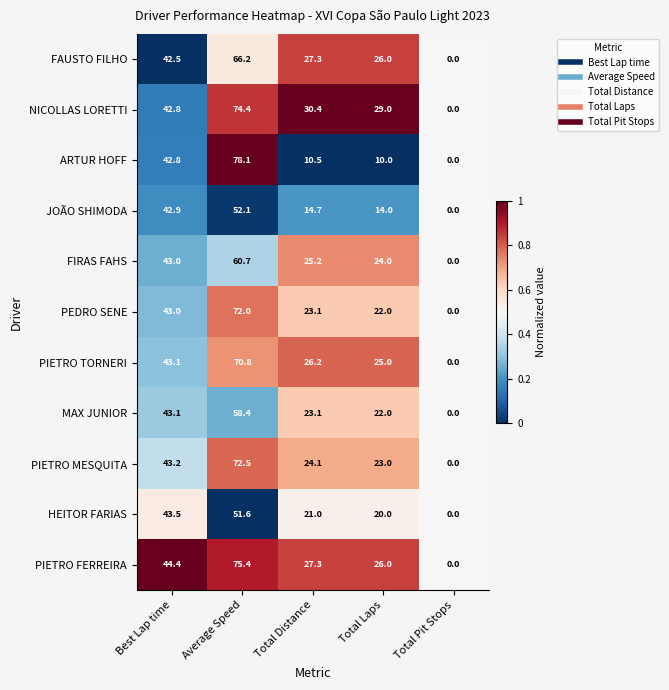

The FIRAS FAHS series shows 0.0 at Total Pit Stops. True or false?

True